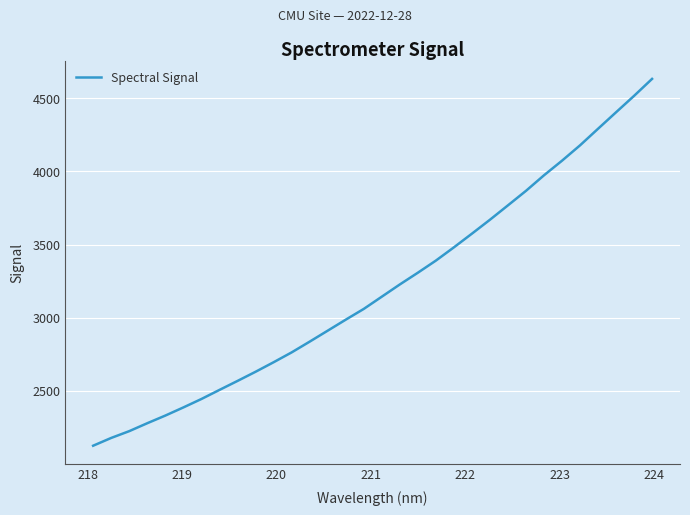

How many lines are shown in the chart?

1